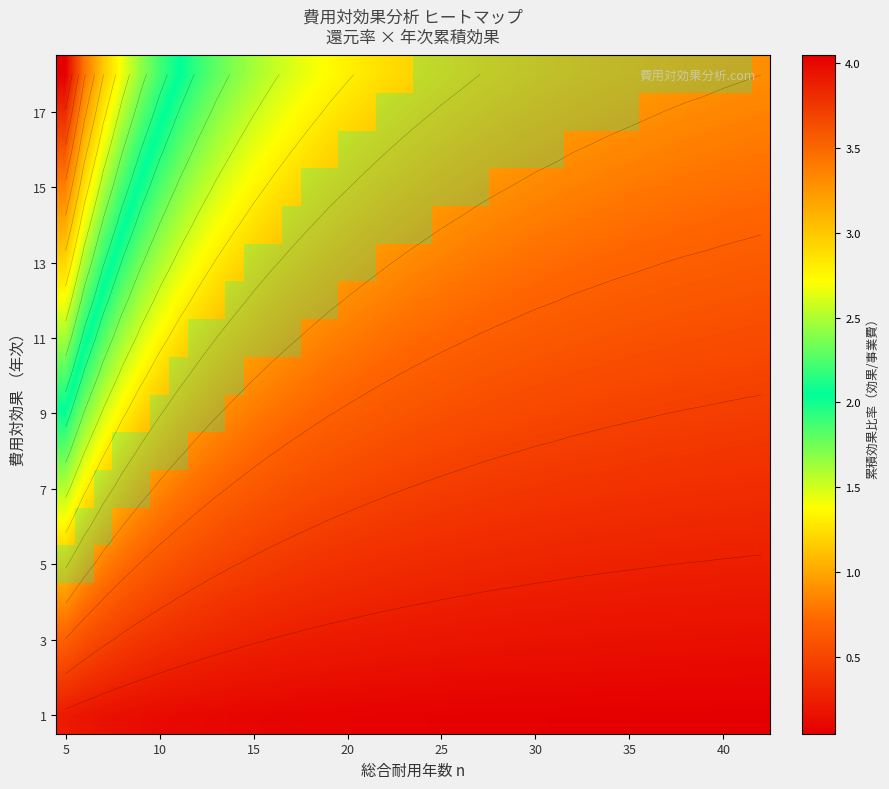

Reading right to left, what are all the values shown in this chart?

0.0	0.1	0.1	0.1	0.1	0.1	0.1	0.1	0.1	0.1	0.1	0.1	0.1	0.1	0.1	0.1	0.1	0.1	0.1	0.1	0.1	0.1	0.1	0.1	0.1	0.1	0.1	0.1	0.1	0.1	0.1	0.1	0.1	0.1	0.1	0.2	0.2	0.2